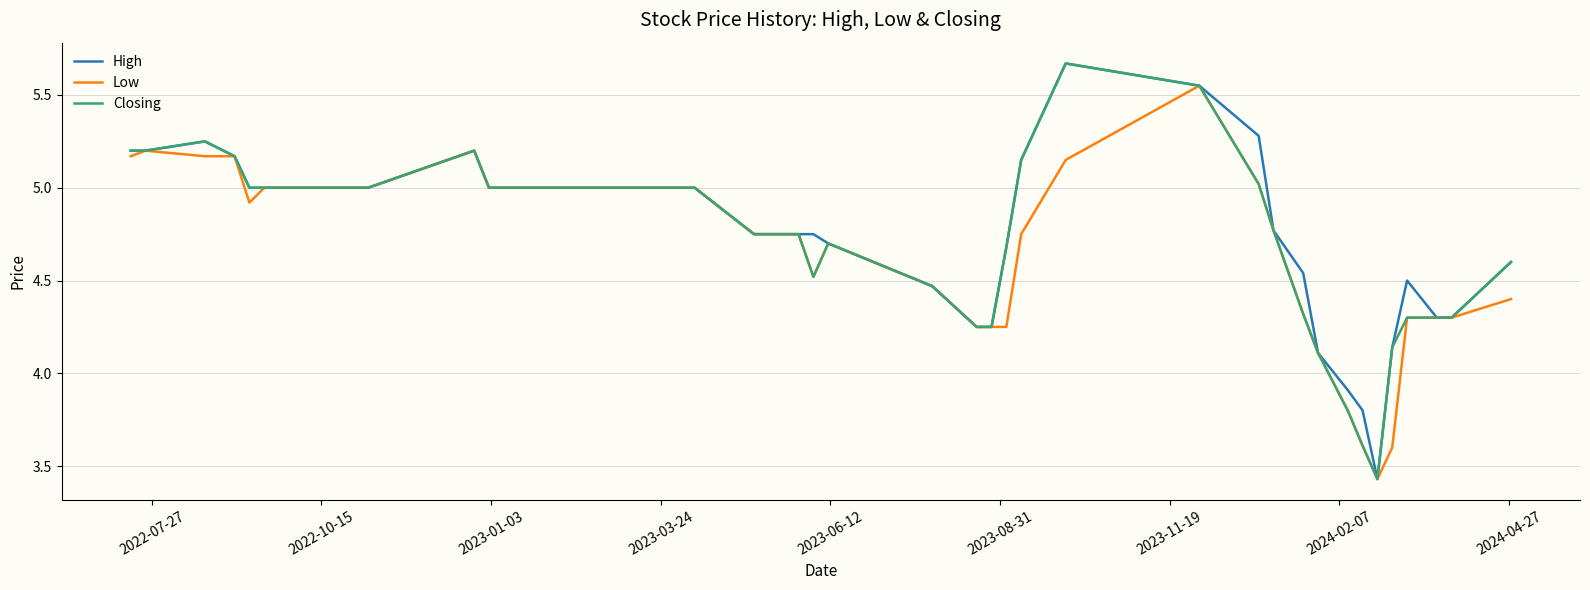

How many lines are shown in the chart?

3